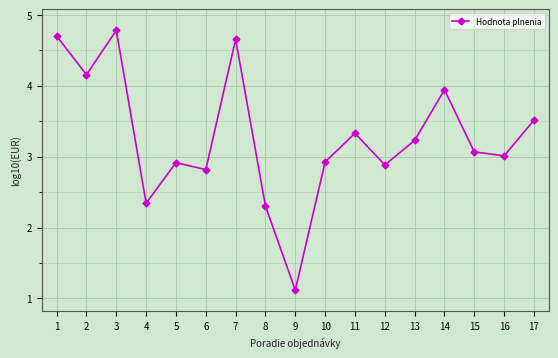

What is the average value?

3.3